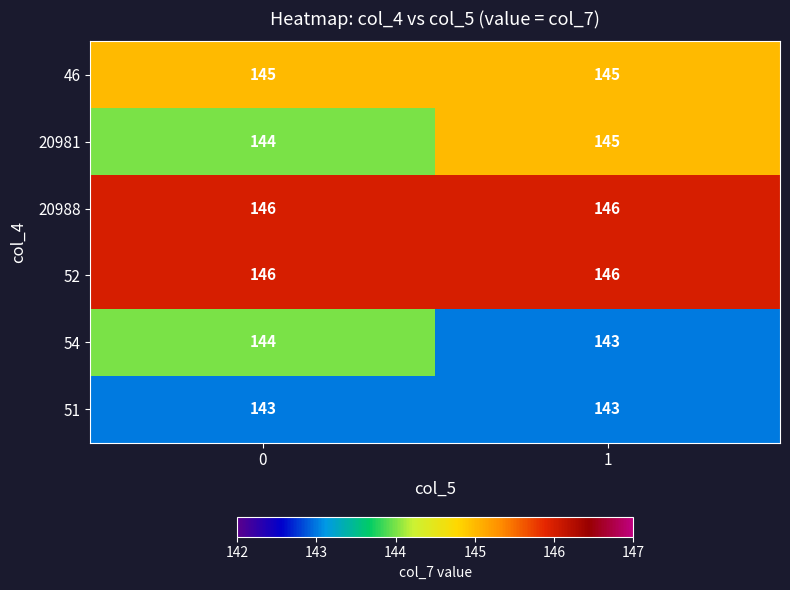

Reading left to right, transcribe all the data shown in this chart.

46: 145	145
20981: 144	145
20988: 146	146
52: 146	146
54: 144	143
51: 143	143